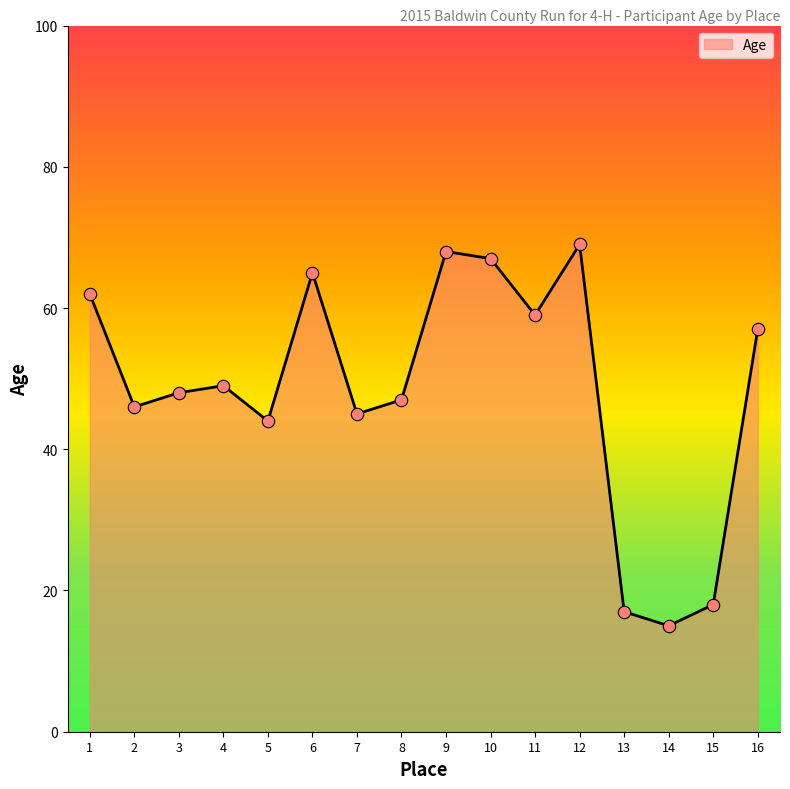

Approximately how many times larger is the value at 13 compared to 11?

0.3